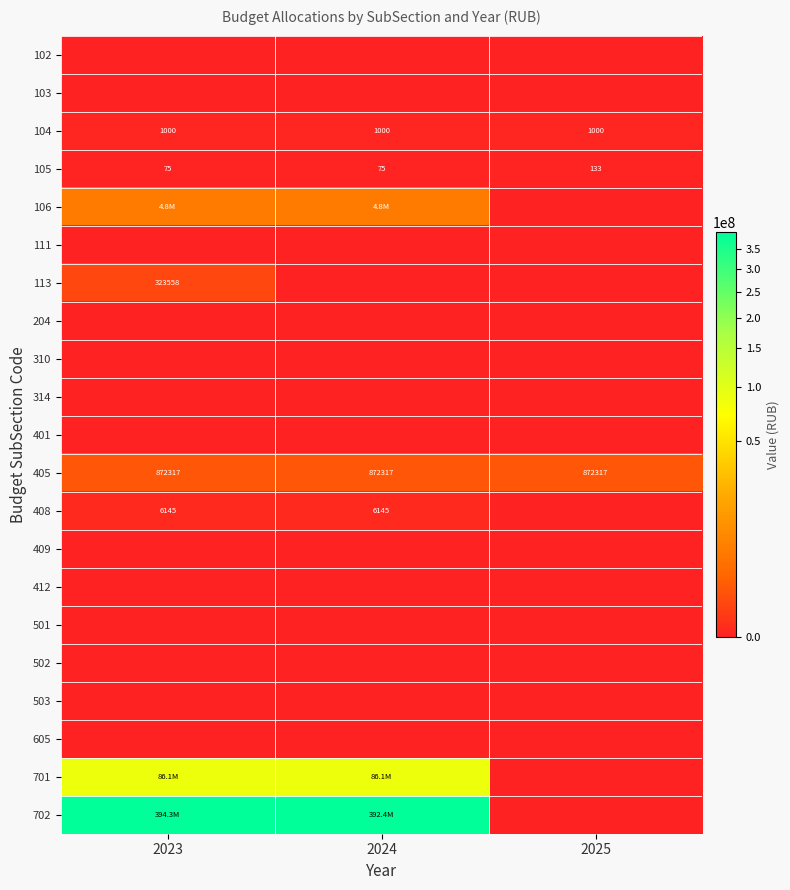

Which category has the lowest value across all series?

2023